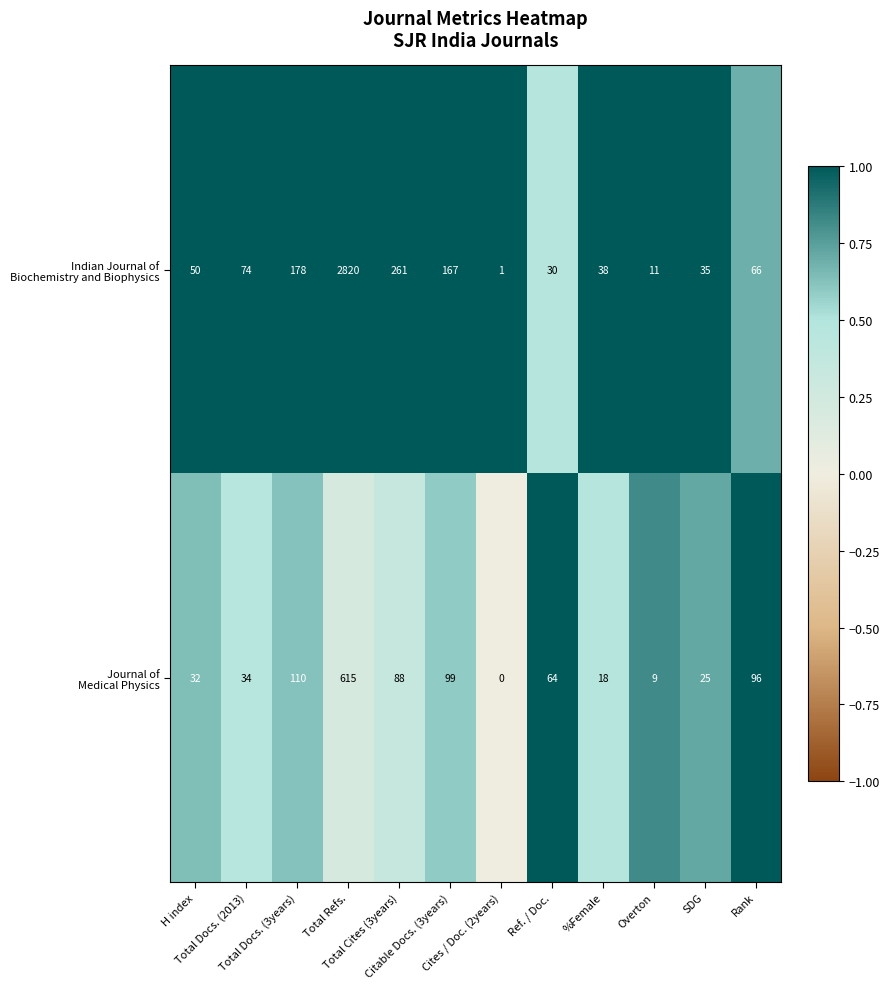

What is the maximum value shown in the chart?

2820